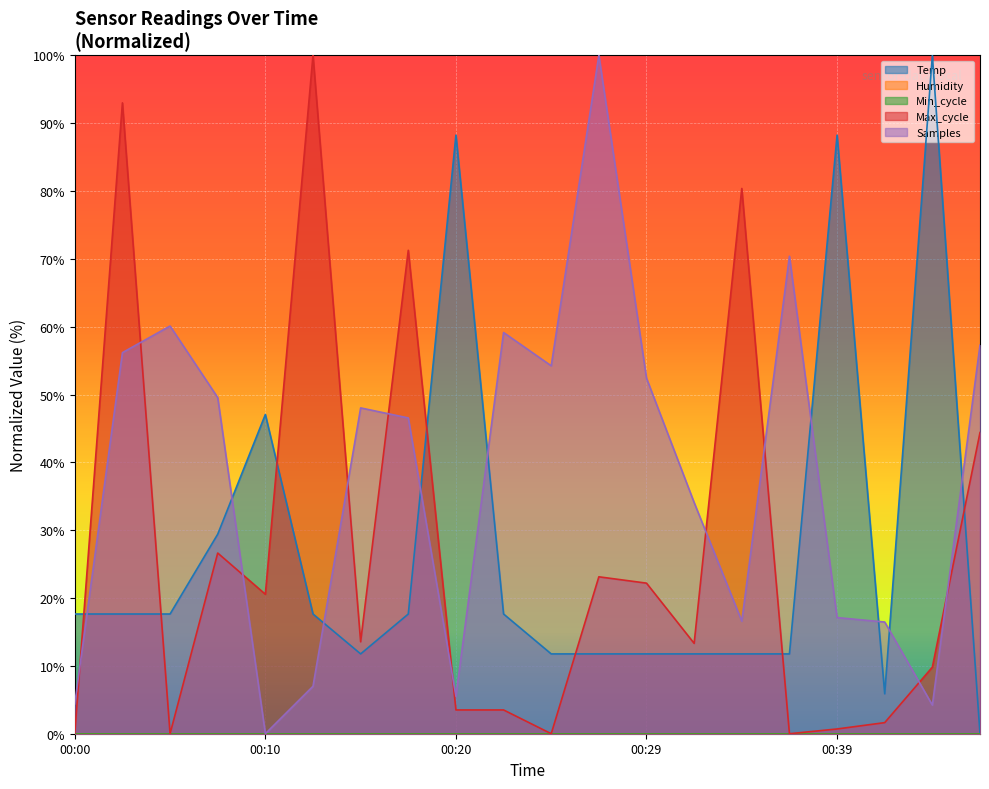

Where is the first local maximum for Samples?

00:05